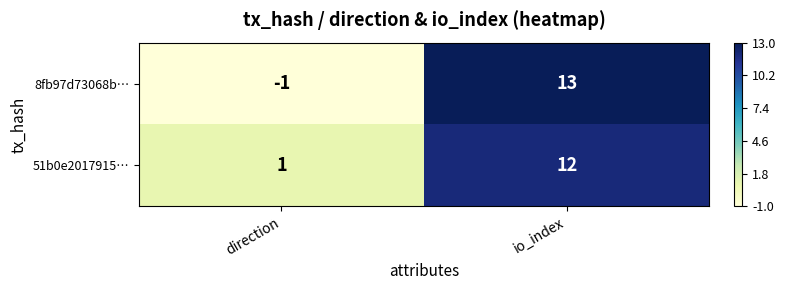

At which category is the sum across all series the highest?

io_index